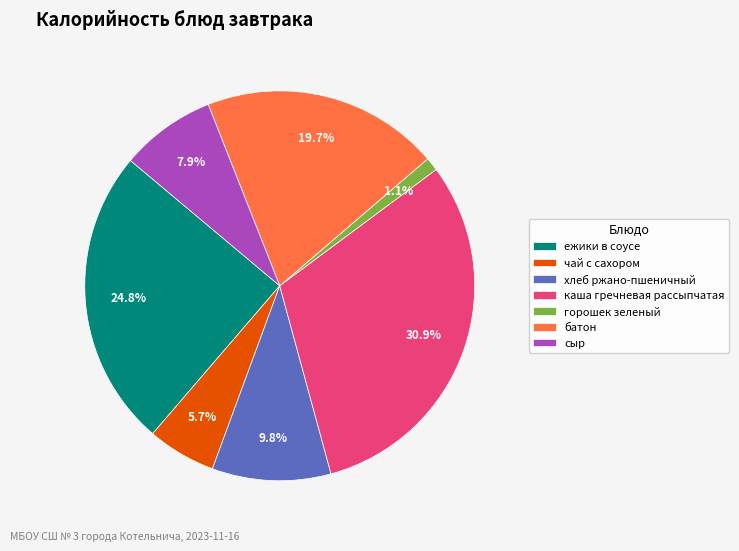

Which category has the smallest portion of the pie?

горошек зеленый